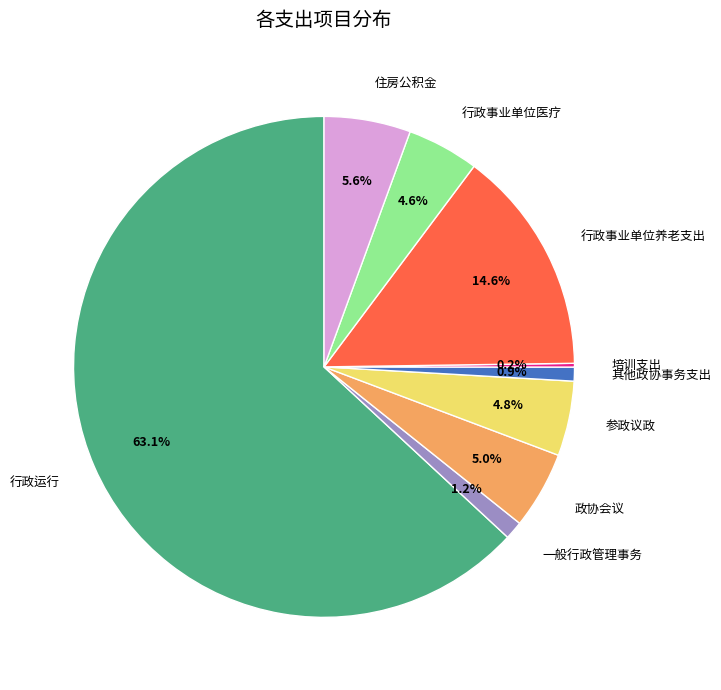

Which has a higher value, 一般行政管理事务 or 参政议政?

参政议政